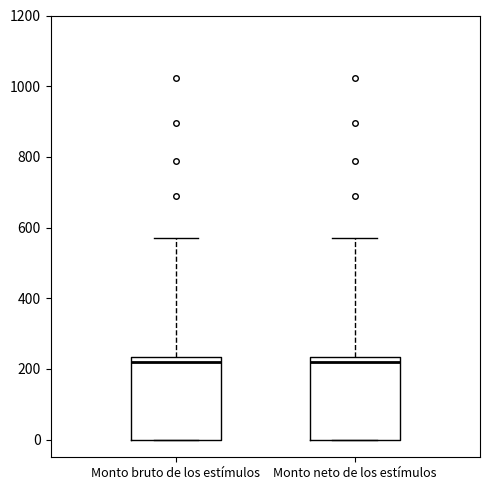

Reading left to right, transcribe this box plot: for each box, give where its median line is, the range the box spans, and where its two whiskers end, as read against the y-axis. The values are not printed on the chart, so give them approximately, as read against the axis.

Monto bruto de los estímulos: median 220, box 0 to 240, whiskers 0 to 580
Monto neto de los estímulos: median 220, box 0 to 240, whiskers 0 to 580